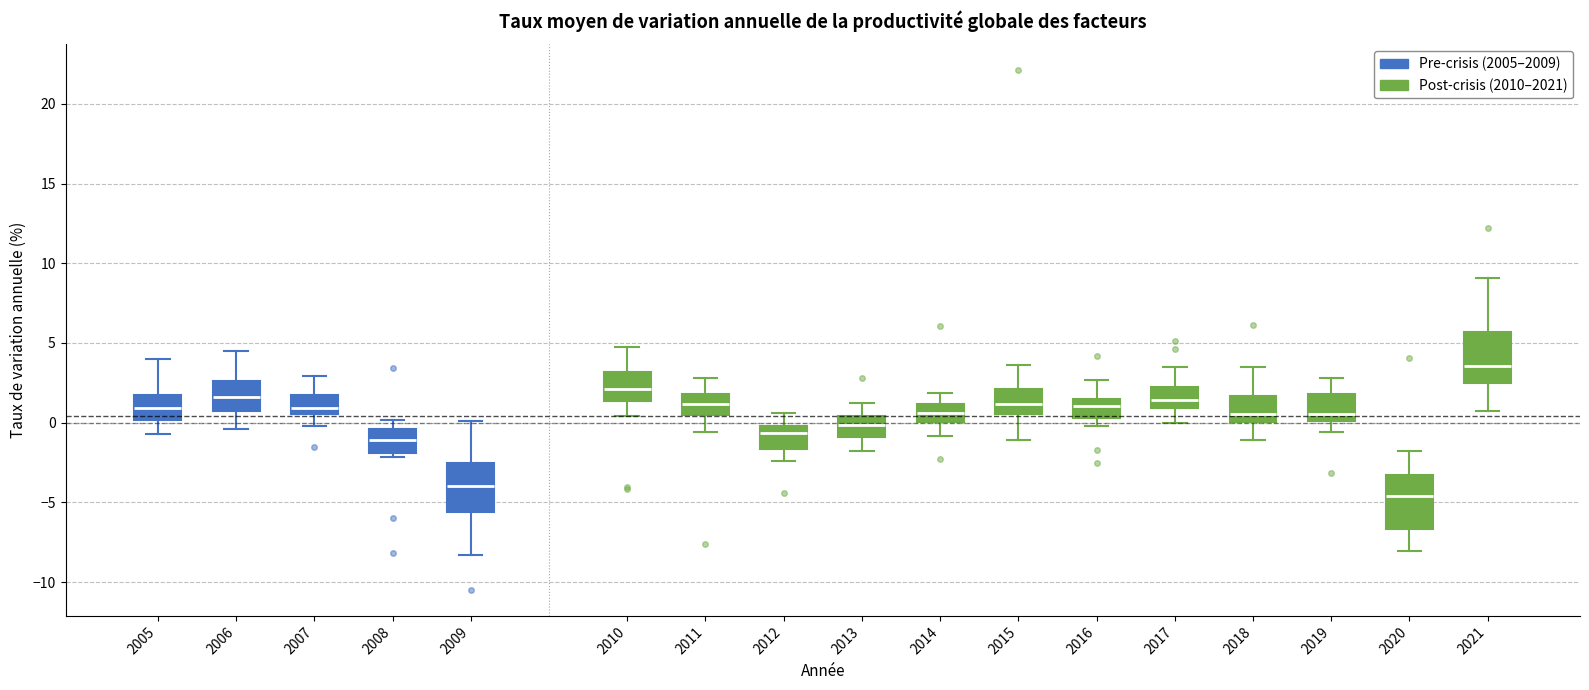

Reading left to right, transcribe this box plot: for each box, give where its median line is, the range the box spans, and where its two whiskers end, as read against the y-axis. The values are not printed on the chart, so give them approximately, as read against the axis.

2005: median 1.0, box 0.0 to 2.0, whiskers -0.5 to 4.0
2006: median 1.5, box 1.0 to 2.5, whiskers -0.5 to 4.5
2007: median 1.0, box 0.5 to 1.5, whiskers 0.0 to 3.0
2008: median -1.0, box -2.0 to -0.5, whiskers -2.0 (just below the box's lower edge) to 0.0
2009: median -4.0, box -5.5 to -2.5, whiskers -8.5 to 0.0
2010: median 2.0, box 1.5 to 3.0, whiskers 0.5 to 4.5
2011: median 1.0, box 0.5 to 2.0, whiskers -0.5 to 3.0
2012: median -0.5, box -1.5 to 0.0, whiskers -2.5 to 0.5
2013: median 0.0, box -1.0 to 0.5, whiskers -2.0 to 1.0
2014: median 0.5, box 0.0 to 1.0, whiskers -1.0 to 2.0
2015: median 1.0, box 0.5 to 2.0, whiskers -1.0 to 3.5
2016: median 1.0, box 0.5 to 1.5, whiskers 0.0 to 2.5
2017: median 1.5, box 1.0 to 2.0, whiskers 0.0 to 3.5
2018: median 0.5, box 0.0 to 1.5, whiskers -1.0 to 3.5
2019: median 0.5, box 0.0 to 2.0, whiskers -0.5 to 3.0
2020: median -4.5, box -6.5 to -3.5, whiskers -8.0 to -2.0
2021: median 3.5, box 2.5 to 5.5, whiskers 0.5 to 9.0